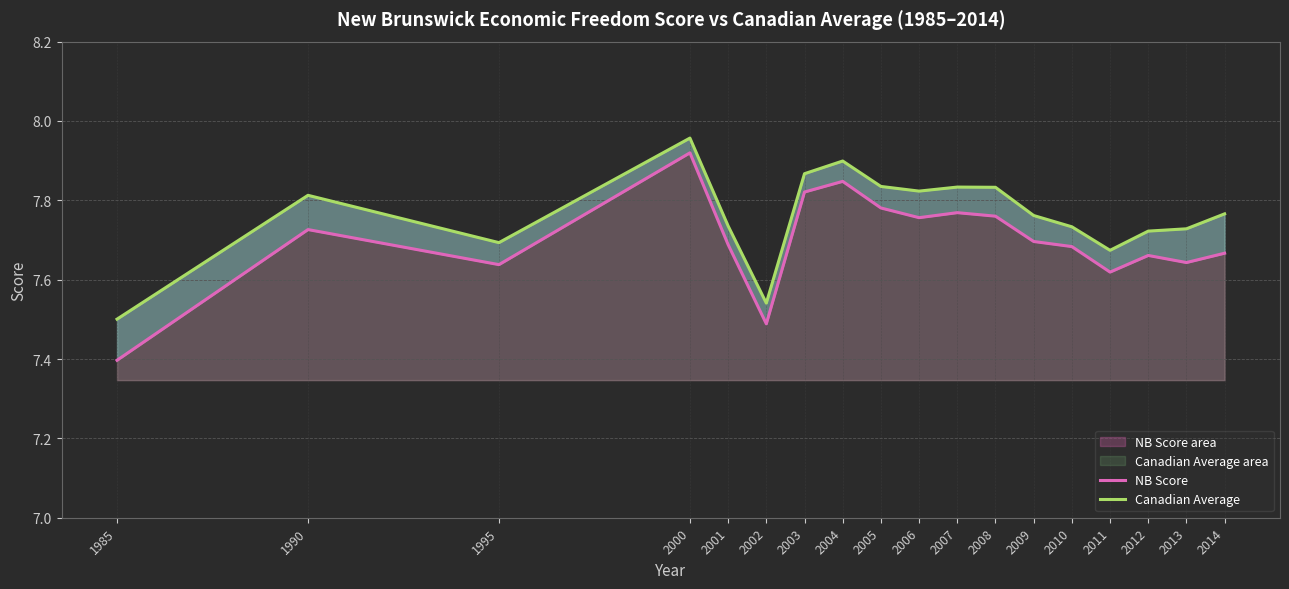

What is the difference between the highest and lowest values at 2004?

0.1